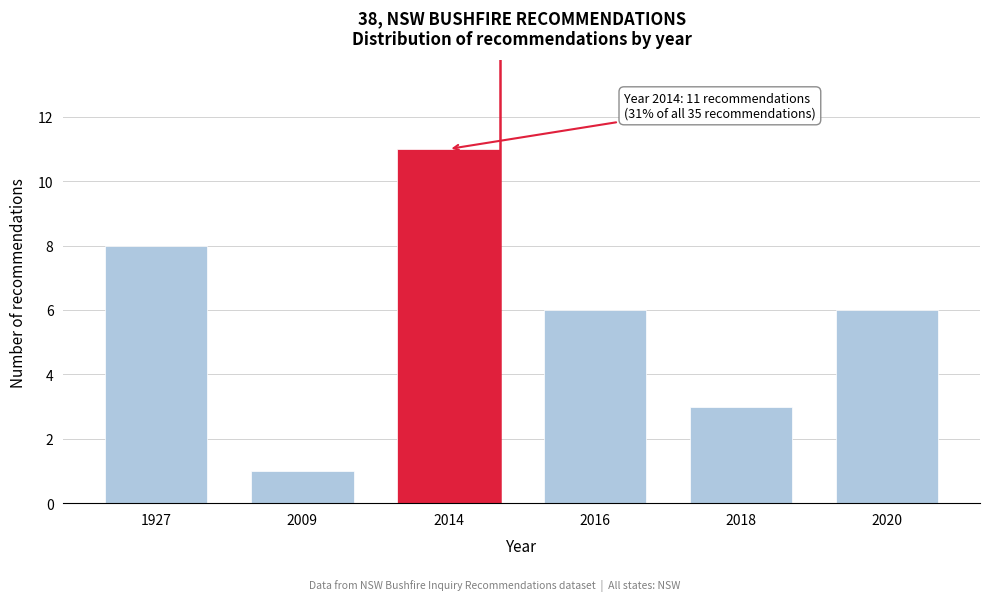

Reading right to left, what are all the values shown in this chart?

2020=6	2018=3	2016=6	2014=11	2009=1	1927=8